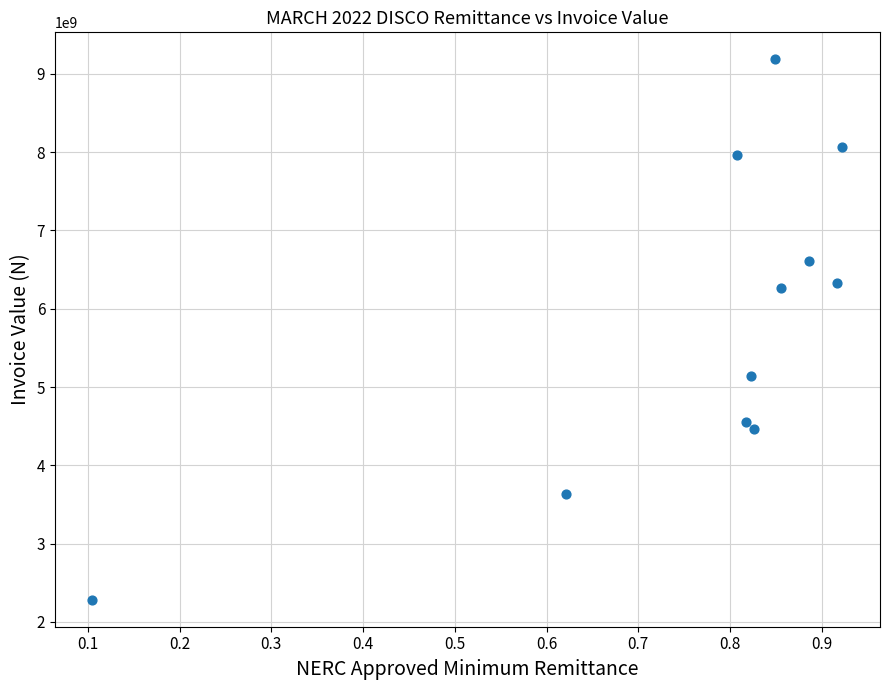

What is the average X value?

0.8